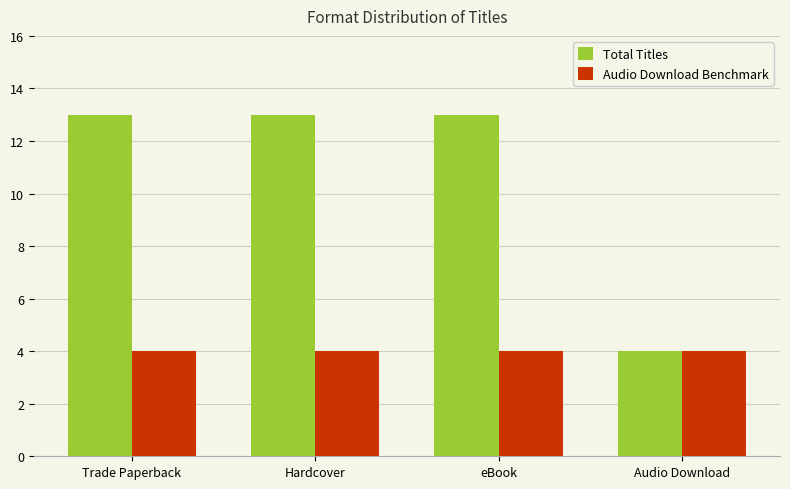

Rank the series at eBook from lowest to highest value.

Audio Download Benchmark, Total Titles